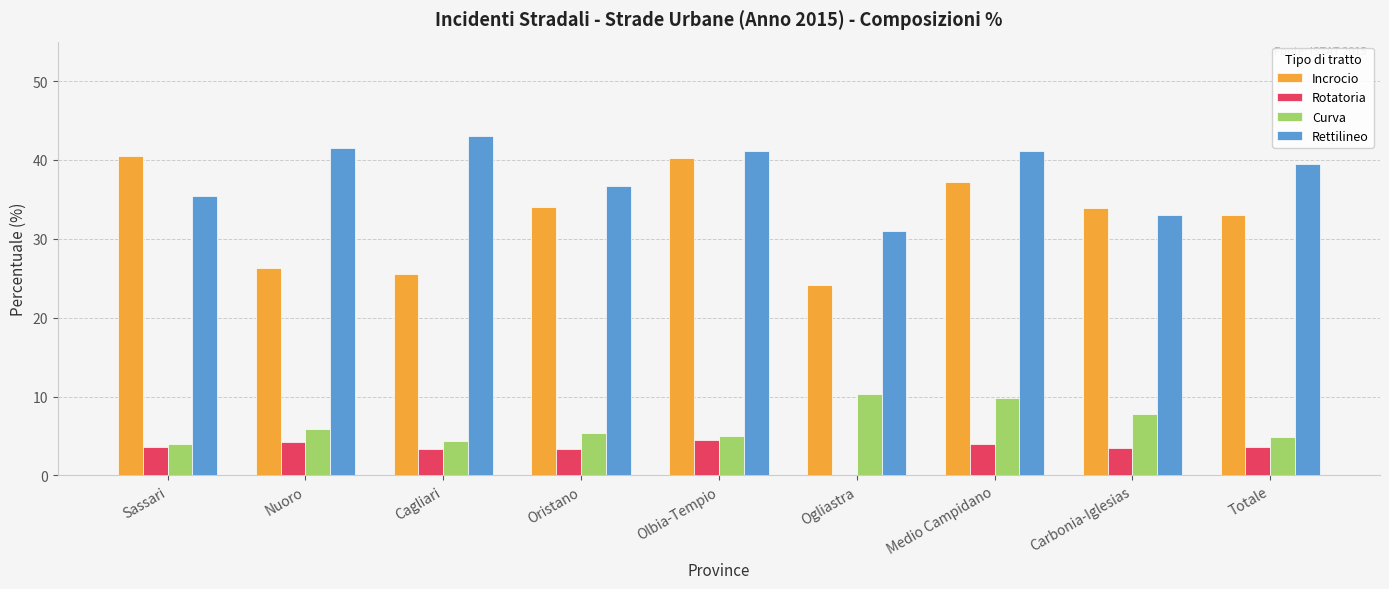

What is the sum of the Rotatoria values at Olbia-Tempio and Cagliari?

7.8